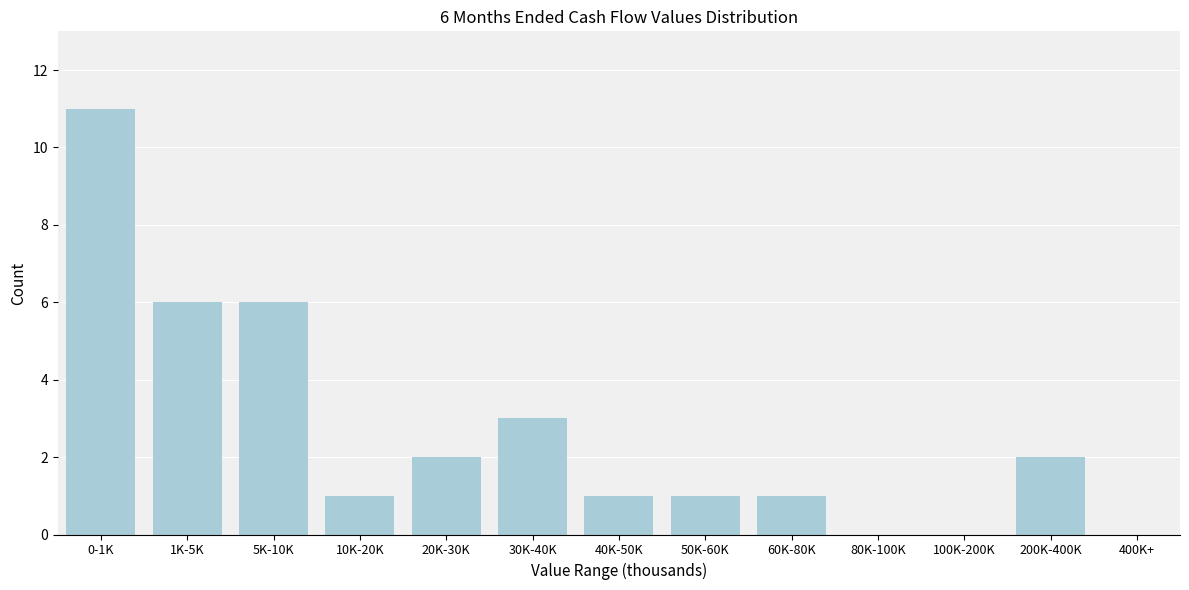

Reading left to right, what are all the values shown in this chart?

0-1K=11	1K-5K=6	5K-10K=6	10K-20K=1	20K-30K=2	30K-40K=3	40K-50K=1	50K-60K=1	60K-80K=1	80K-100K=0	100K-200K=0	200K-400K=2	400K+=0